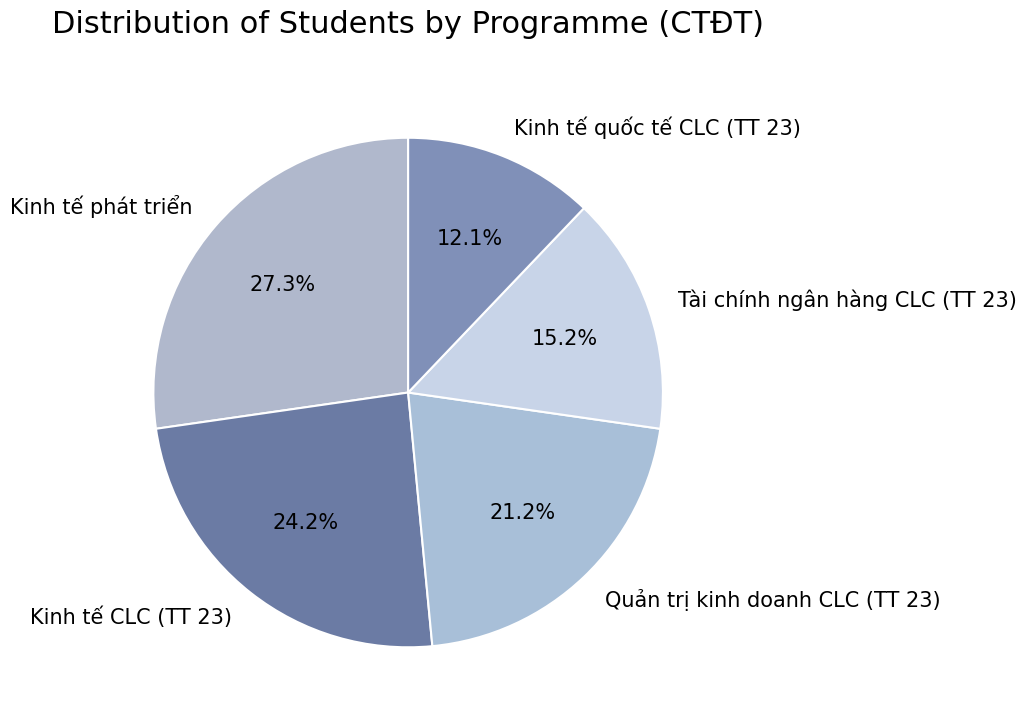

Which category has the biggest portion of the pie?

Kinh tế phát triển